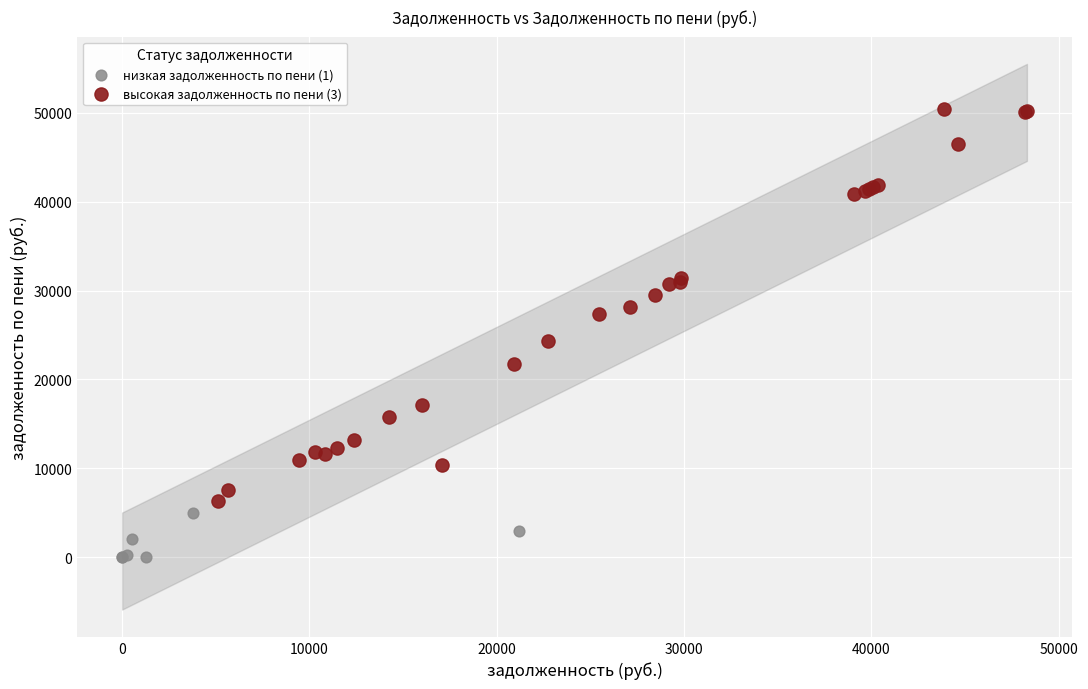

Which series reaches the maximum Y coordinate?

высокая задолженность по пени (3)